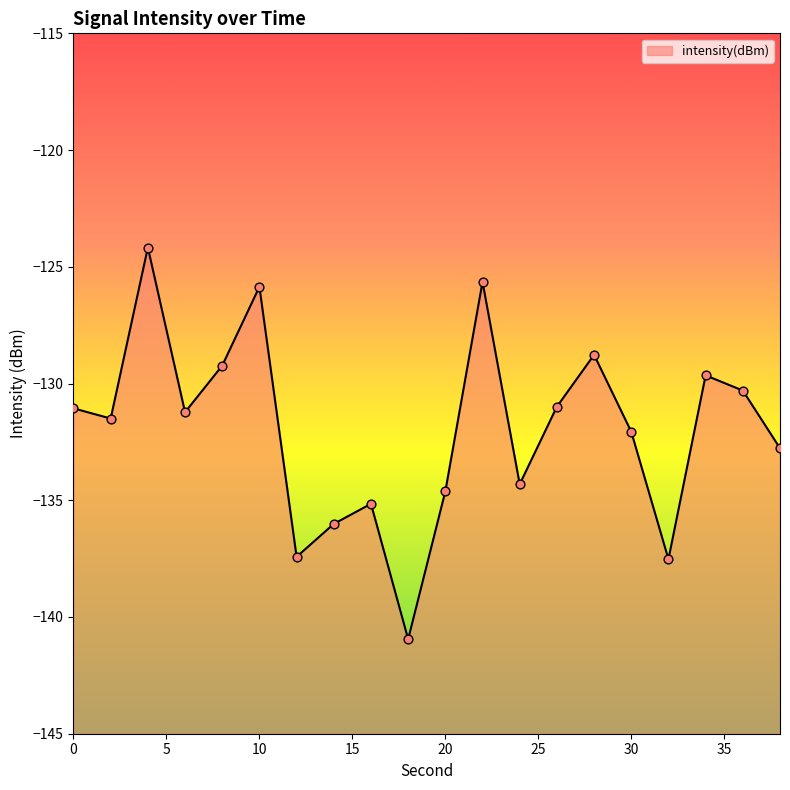

What is the change in value from 8 to 18?

-11.7